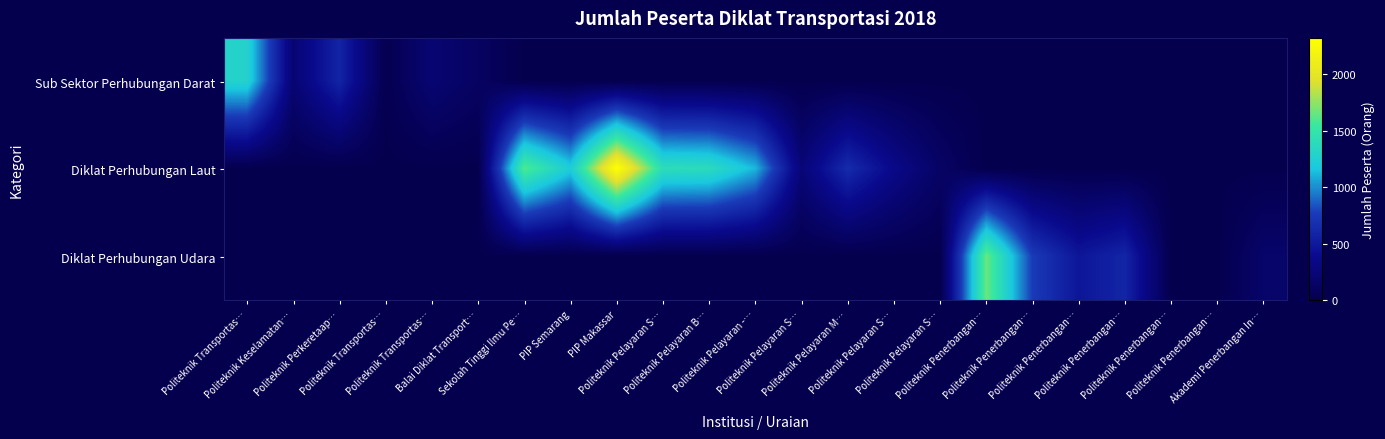

Reading left to right, extract all data points from this chart.

Sub Sektor Perhubungan Darat: Politeknik Transportas…=1287	Politeknik Keselamatan…=223	Politeknik Perkeretaap…=594	Politeknik Transportas…=17	Politeknik Transportas…=223	Balai Diklat Transport…=119	Sekolah Tinggi Ilmu Pe…=0	PIP Semarang=0	PIP Makassar=0	Politeknik Pelayaran S…=0	Politeknik Pelayaran B…=0	Politeknik Pelayaran -…=0	Politeknik Pelayaran S…=0	Politeknik Pelayaran M…=0	Politeknik Pelayaran S…=0	Politeknik Pelayaran S…=0	Politeknik Penerbangan…=0	Politeknik Penerbangan…=0	Politeknik Penerbangan…=0	Politeknik Penerbangan…=0	Politeknik Penerbangan…=0	Politeknik Penerbangan…=0	Akademi Penerbangan In…=0
Diklat Perhubungan Laut: Politeknik Transportas…=0	Politeknik Keselamatan…=0	Politeknik Perkeretaap…=0	Politeknik Transportas…=0	Politeknik Transportas…=0	Balai Diklat Transport…=0	Sekolah Tinggi Ilmu Pe…=1615	PIP Semarang=1215	PIP Makassar=2320	Politeknik Pelayaran S…=1406	Politeknik Pelayaran B…=1387	Politeknik Pelayaran -…=1118	Politeknik Pelayaran S…=248	Politeknik Pelayaran M…=646	Politeknik Pelayaran S…=363	Politeknik Pelayaran S…=143	Politeknik Penerbangan…=0	Politeknik Penerbangan…=0	Politeknik Penerbangan…=0	Politeknik Penerbangan…=0	Politeknik Penerbangan…=0	Politeknik Penerbangan…=0	Akademi Penerbangan In…=0
Diklat Perhubungan Udara: Politeknik Transportas…=0	Politeknik Keselamatan…=0	Politeknik Perkeretaap…=0	Politeknik Transportas…=0	Politeknik Transportas…=0	Balai Diklat Transport…=0	Sekolah Tinggi Ilmu Pe…=0	PIP Semarang=0	PIP Makassar=0	Politeknik Pelayaran S…=0	Politeknik Pelayaran B…=0	Politeknik Pelayaran -…=0	Politeknik Pelayaran S…=0	Politeknik Pelayaran M…=0	Politeknik Pelayaran S…=0	Politeknik Pelayaran S…=0	Politeknik Penerbangan…=1667	Politeknik Penerbangan…=759	Politeknik Penerbangan…=483	Politeknik Penerbangan…=600	Politeknik Penerbangan…=0	Politeknik Penerbangan…=0	Akademi Penerbangan In…=174